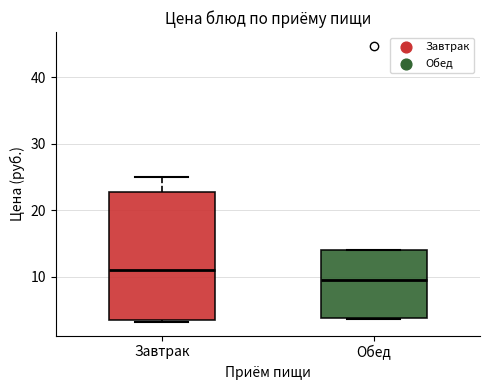

Reading left to right, transcribe this box plot: for each box, give where its median line is, the range the box spans, and where its two whiskers end, as read against the y-axis. The values are not printed on the chart, so give them approximately, as read against the axis.

Завтрак: median 11, box 3 to 23, whiskers 3 to 25
Обед: median 9, box 4 to 14, whiskers 4 to 14